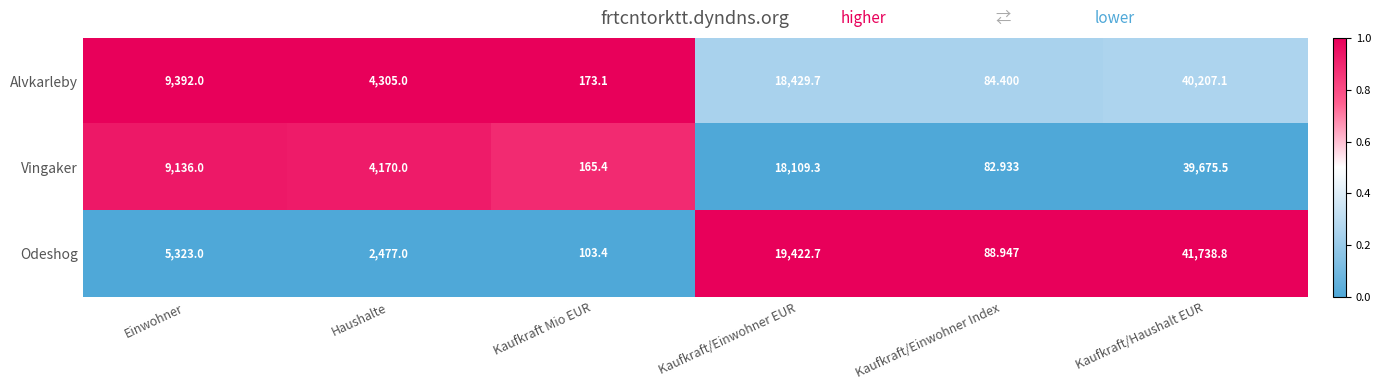

Which series changed the most between Kaufkraft/Einwohner EUR and Kaufkraft/Einwohner Index?

Odeshog